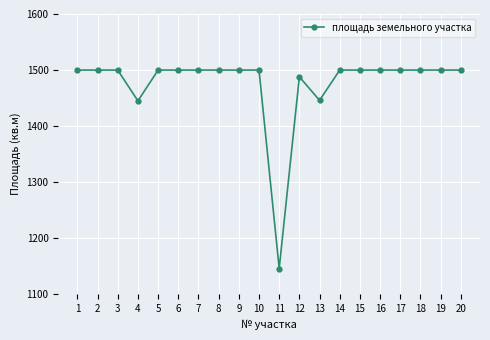

Count the number of data series in this chart.

1